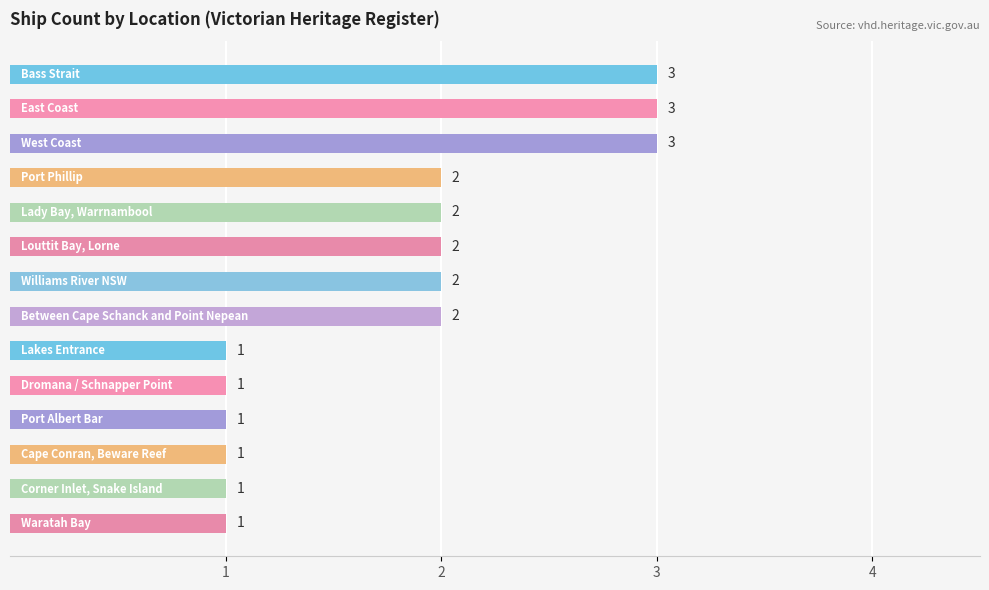

Count the values in the range 1 to 2.

11